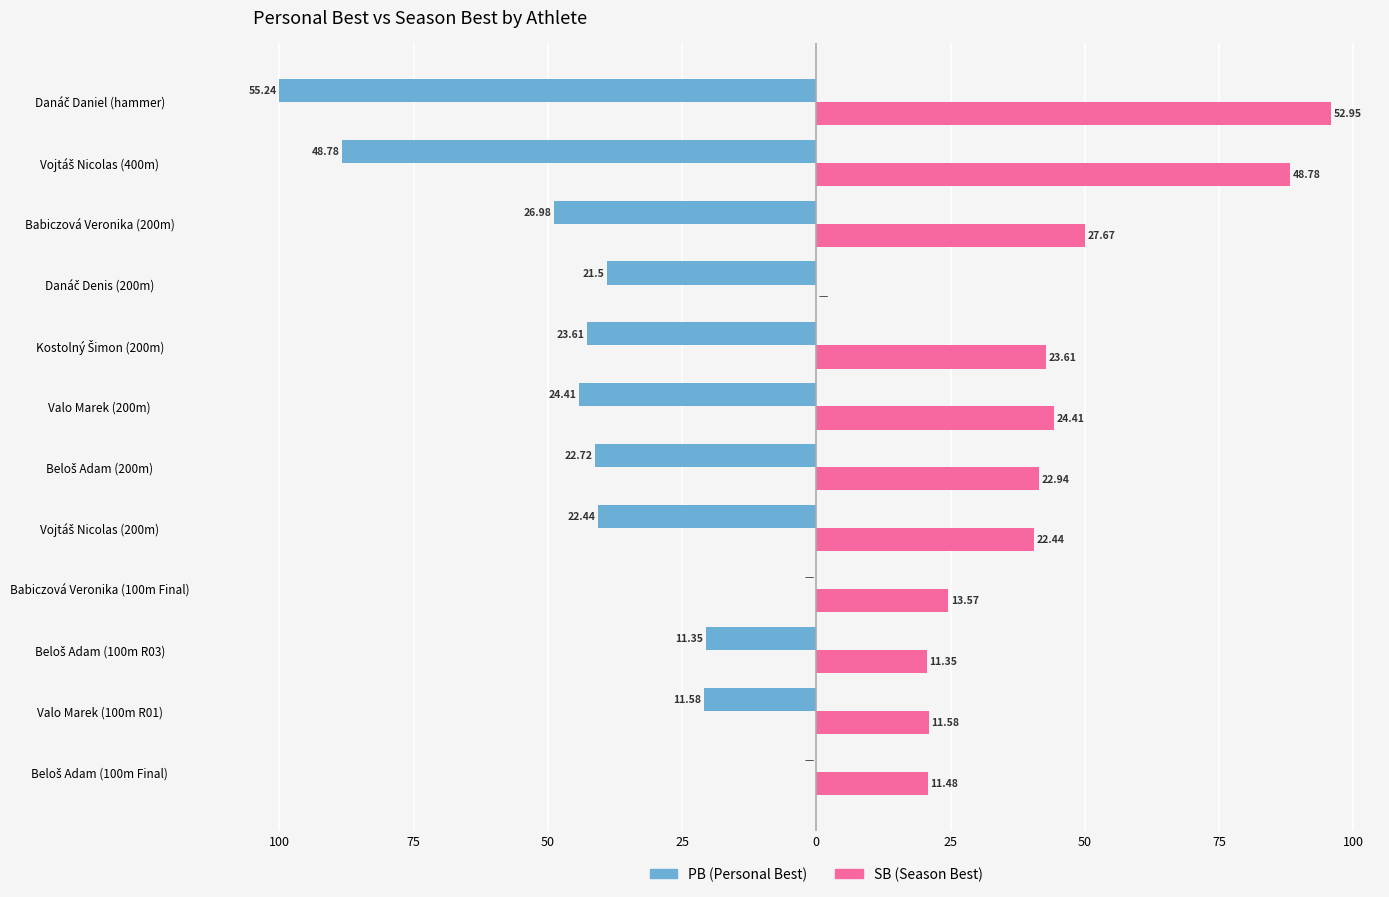

The value of PB at Beloš Adam (100m R03) is -20.5. True or false?

True